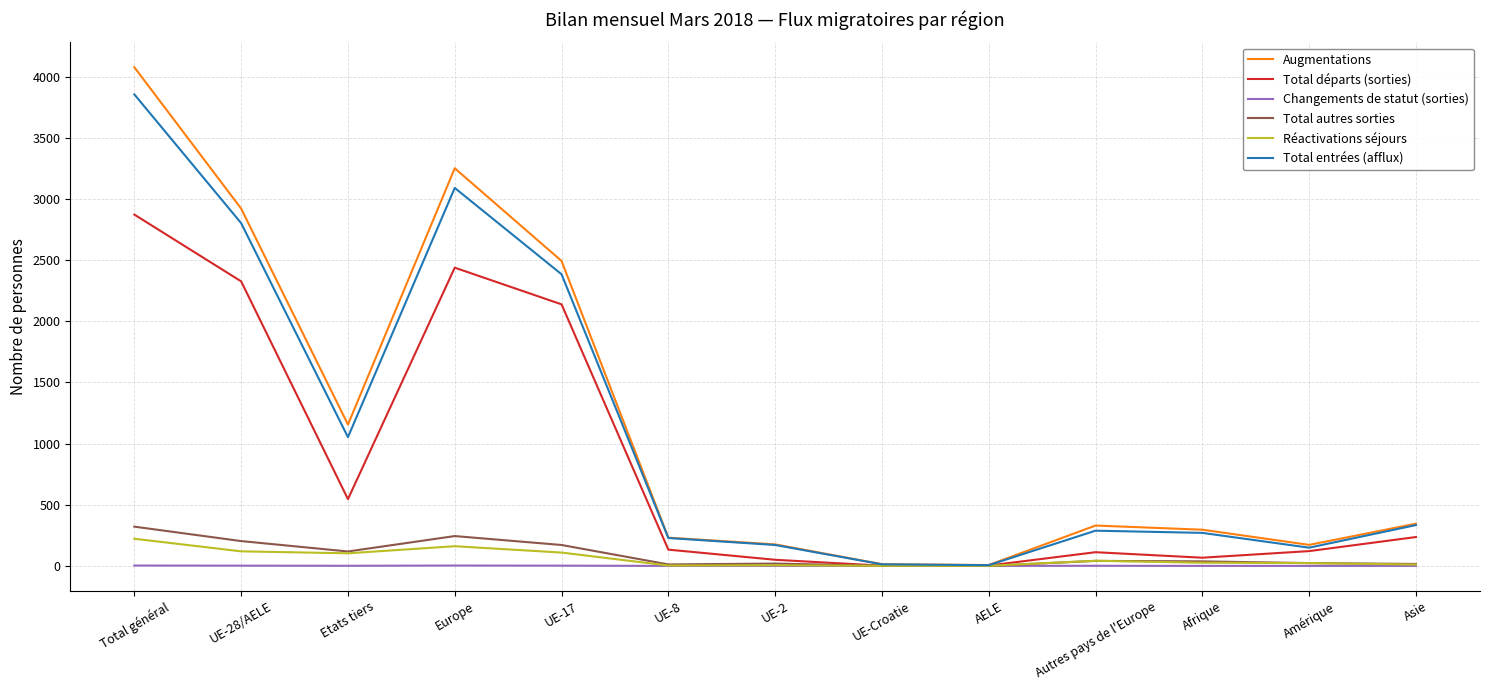

What is the maximum value shown in the chart?

4078